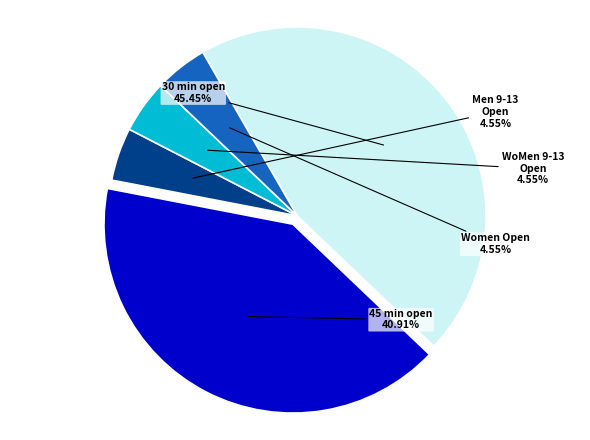

How many segments does this pie chart have?

5